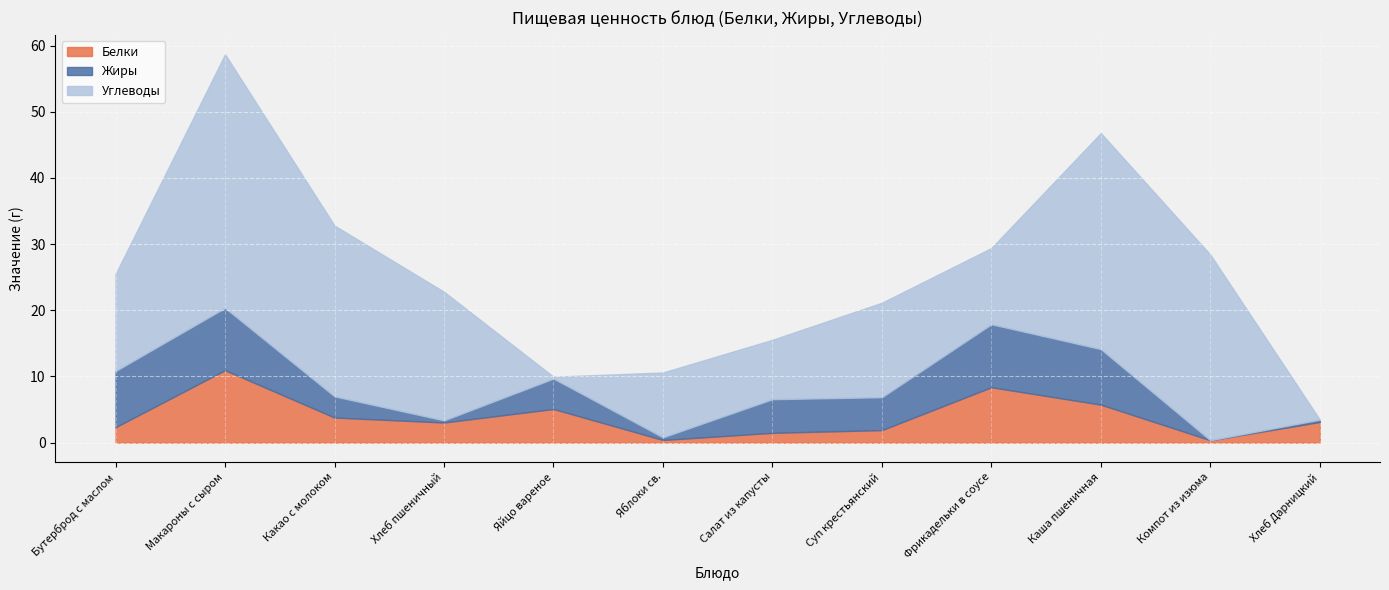

Rank the categories by Углеводы value from highest to lowest.

Макароны с сыром, Каша пшеничная, Компот из изюма, Какао с молоком, Хлеб пшеничный, Бутерброд с маслом, Суп крестьянский, Фрикадельки в соусе, Яблоки св., Салат из капусты, Яйцо вареное, Хлеб Дарницкий